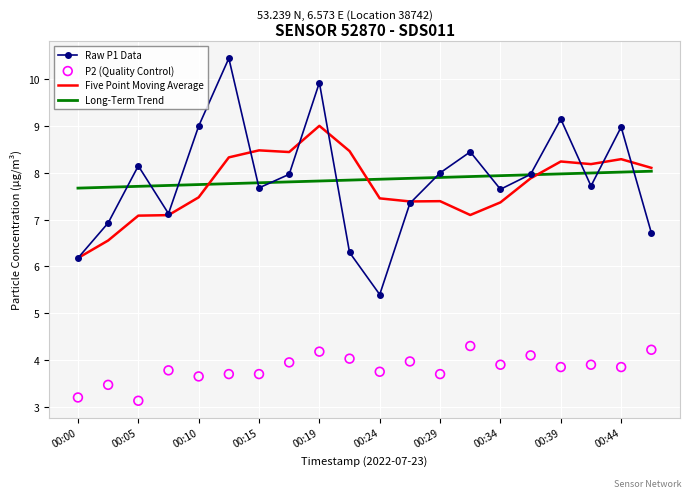

Which series has the largest total across all categories?

Long-Term Trend